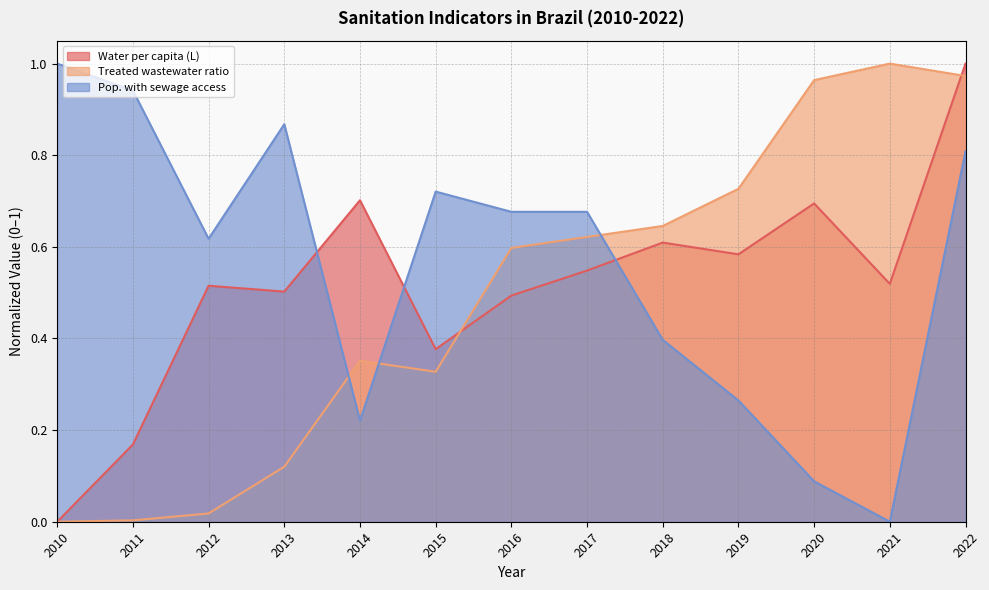

How many categories are shown in the chart?

13